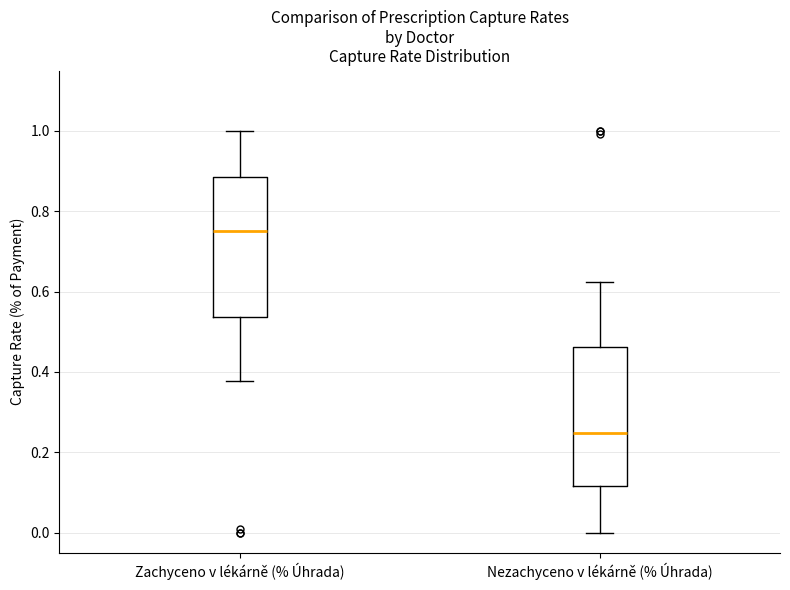

Where is the lower edge of the box for Zachyceno v lékárně (% Úhrada) on the y-axis? The values are not printed on the chart, so give them approximately, as read against the axis.

0.54